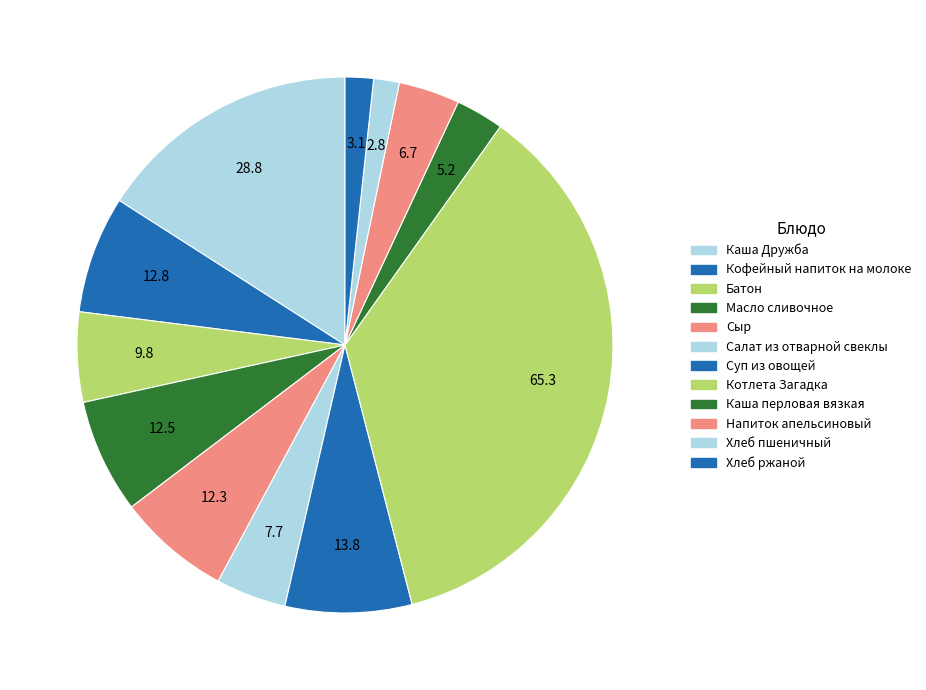

Which slice is the largest?

Котлета Загадка